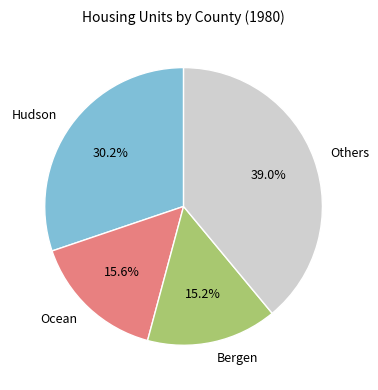

To the nearest percent, what is the difference between the largest and smallest slice percentages?

24%